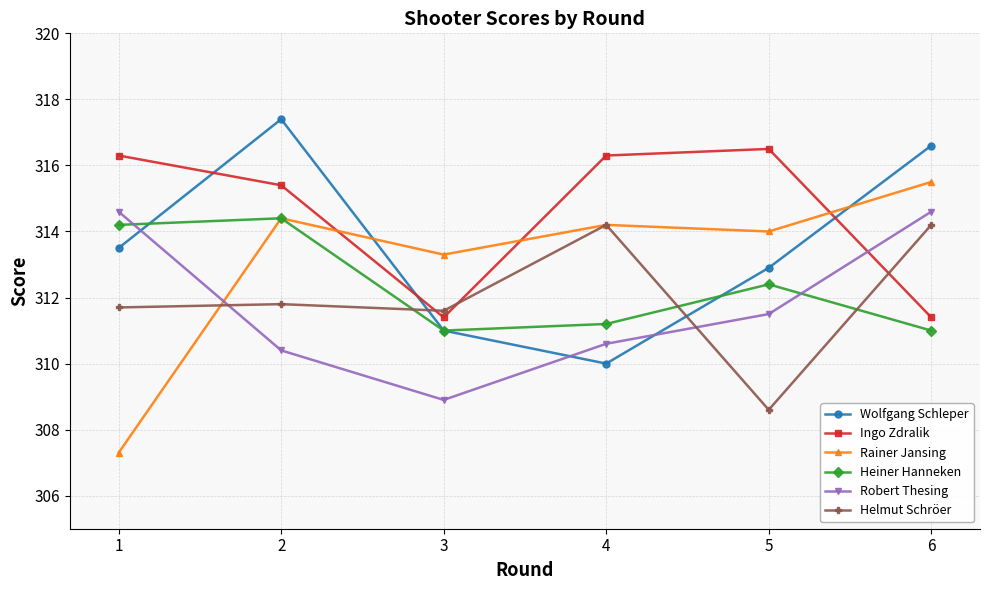

How many times do Helmut Schröer and Ingo Zdralik cross each other?

3